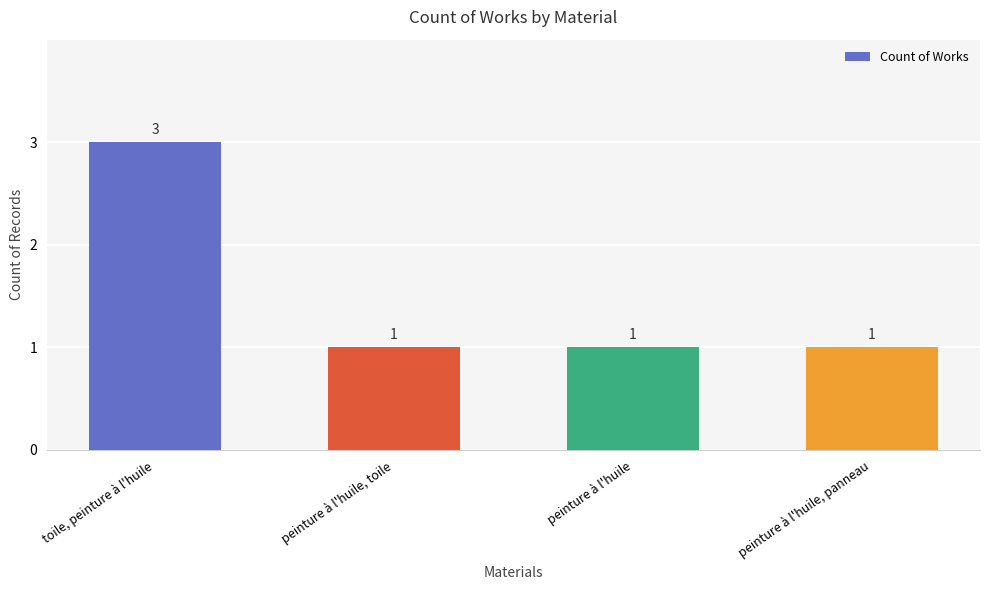

What is the greatest value displayed?

3